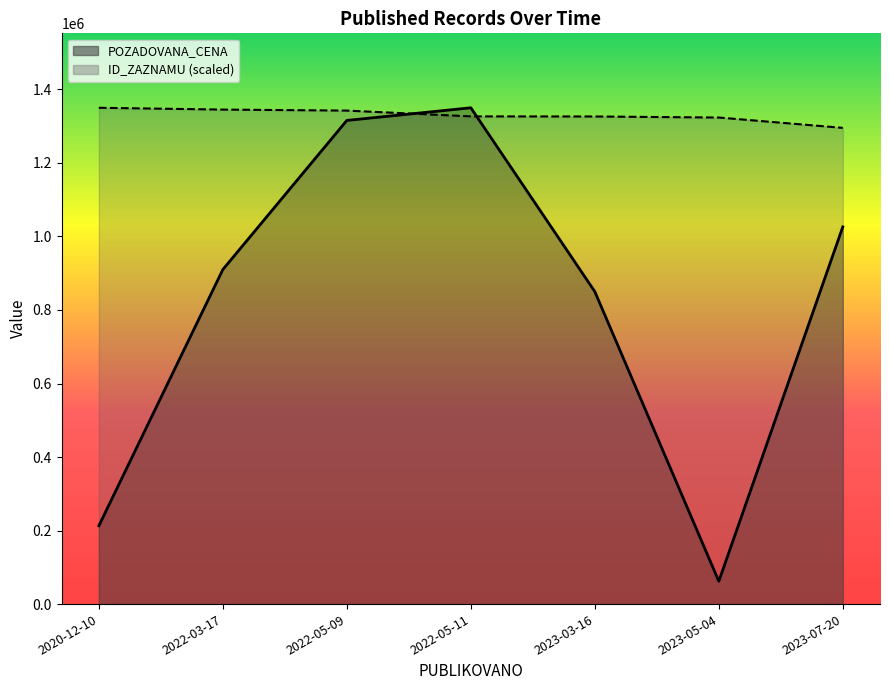

What is the sum of all POZADOVANA_CENA values?

5726780.0